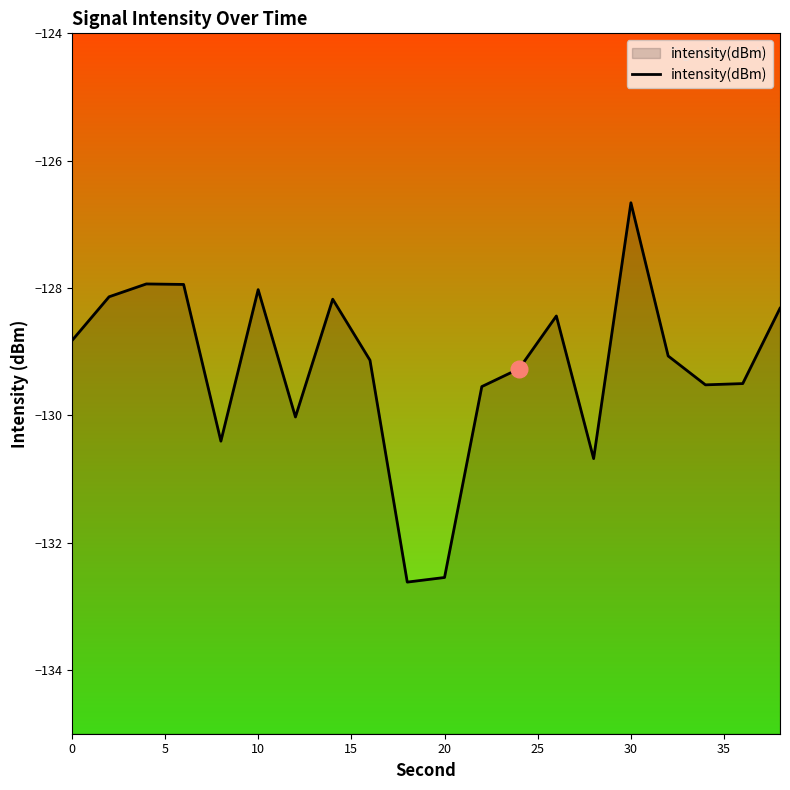

What is the smallest value displayed?

-132.6